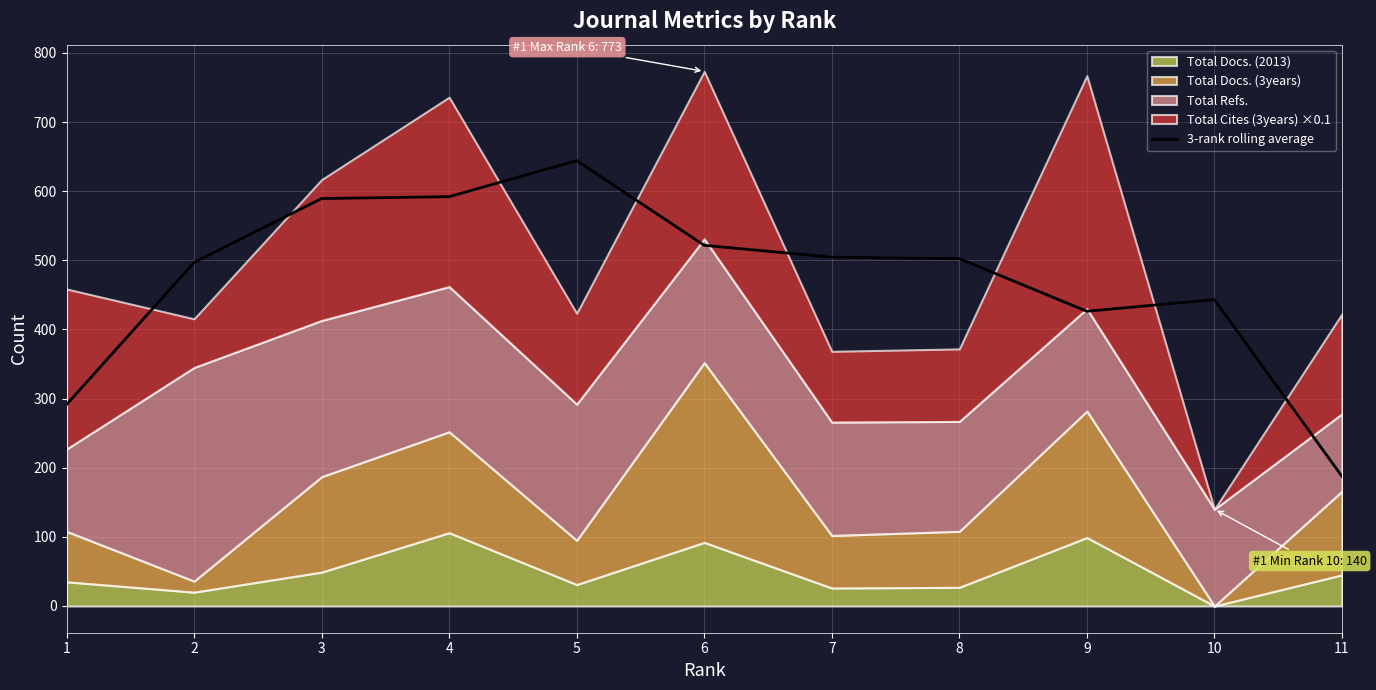

At which label is the value closest to 415?

9